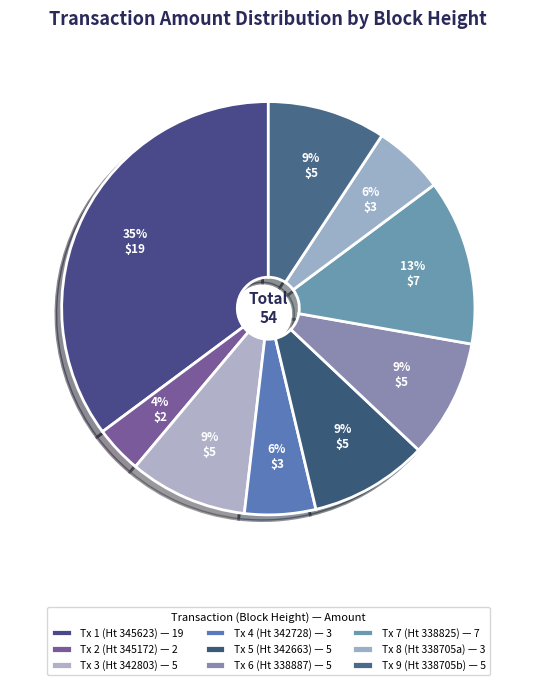

How many segments does this pie chart have?

9